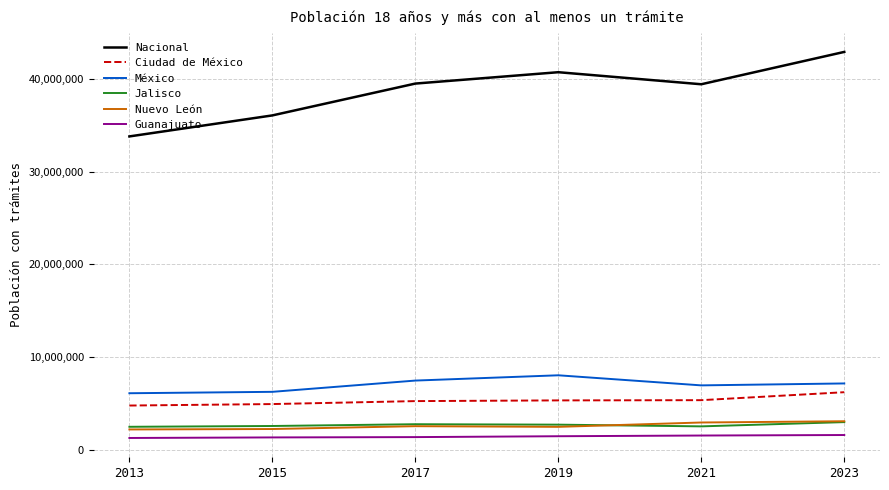

Between 2015 and 2023, which series saw the biggest shift?

Nacional